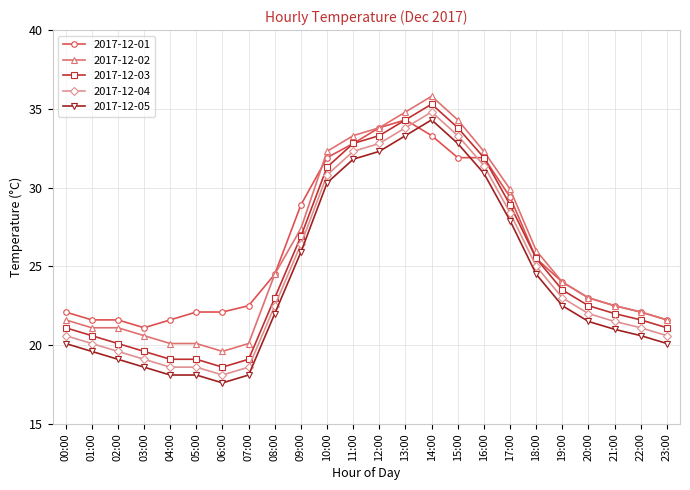

What is the difference between the highest and lowest values at 05:00?

4.0